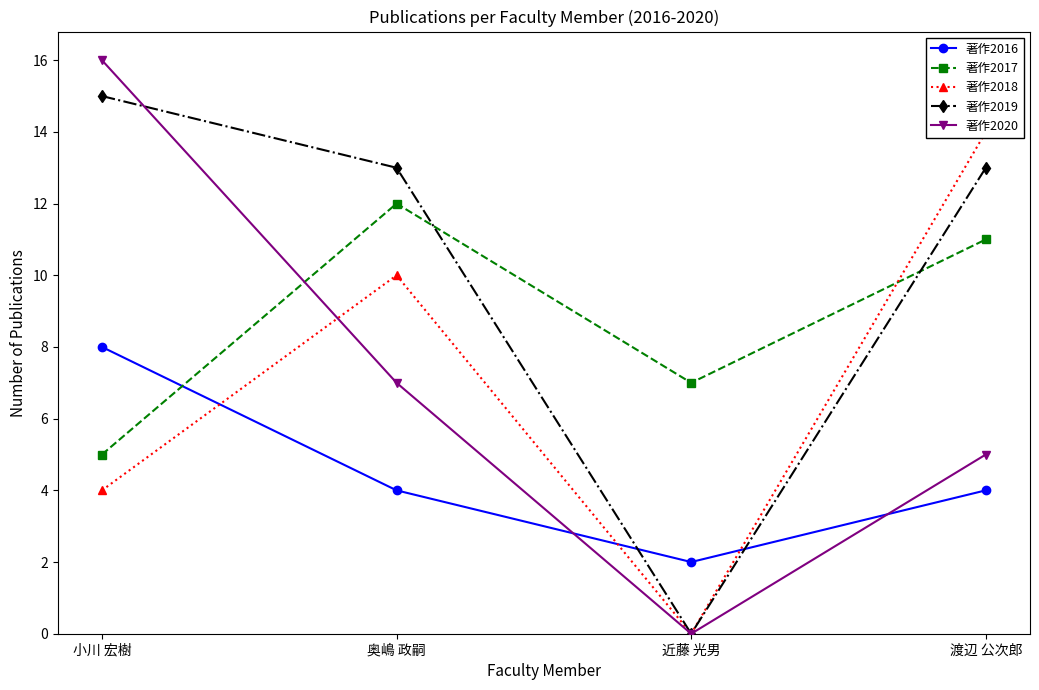

How many data points in 著作2018 are less than 10?

2